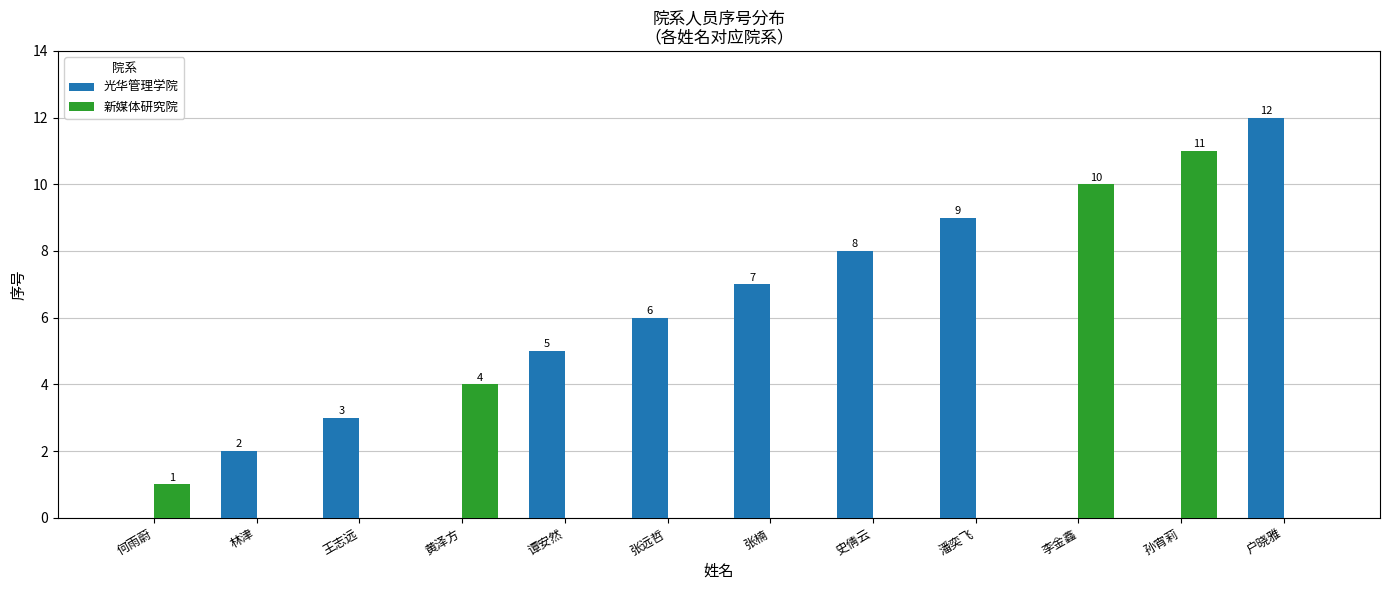

How many groups of bars are there?

12